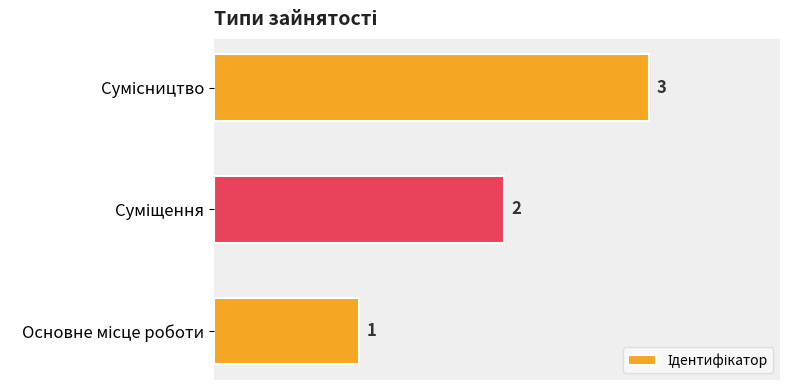

Count the values in the range 1 to 3.

3